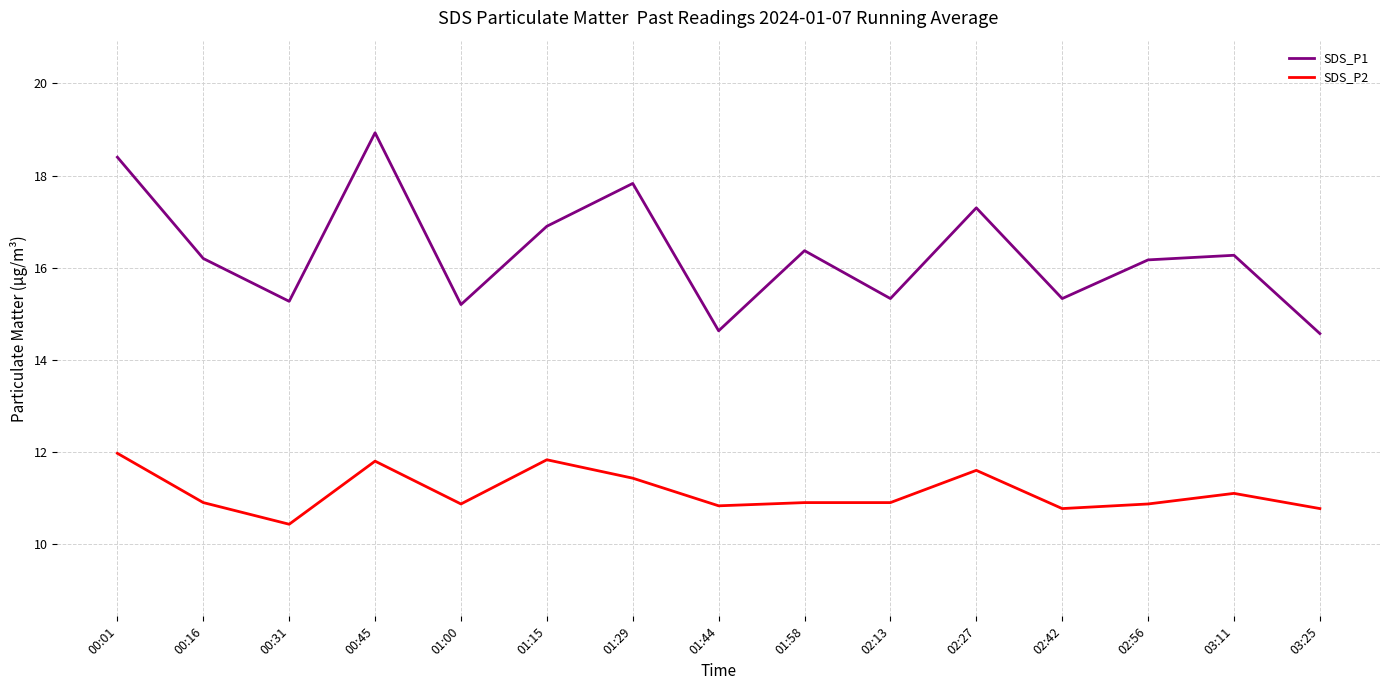

How many distinct data groups are displayed?

2